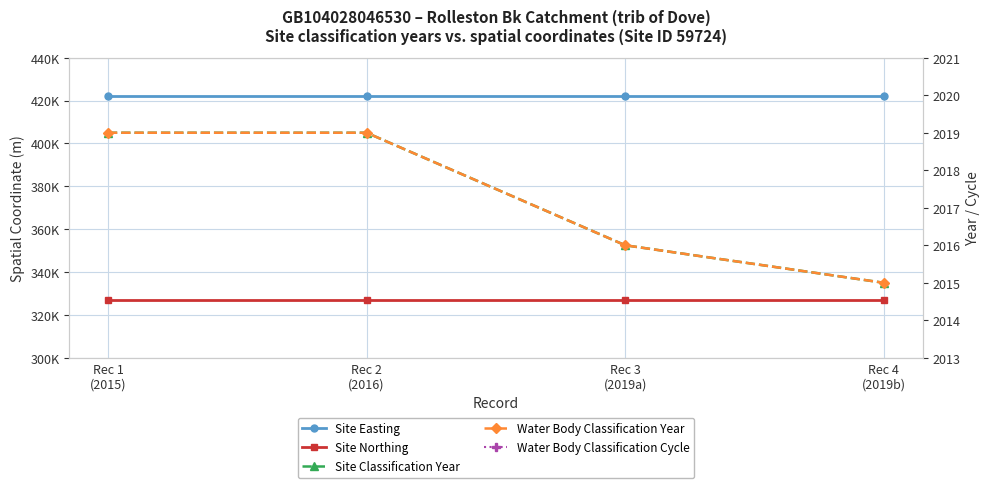

True or false: Site Classification Year and Water Body Classification Year cross at least once.

False